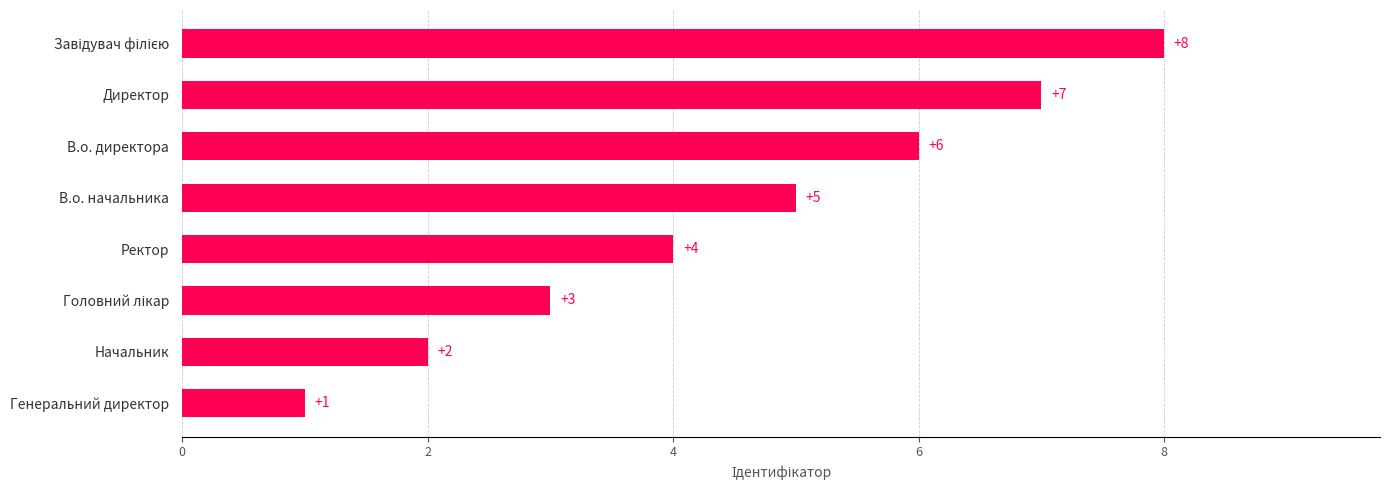

At which label is the value closest to 4?

Ректор